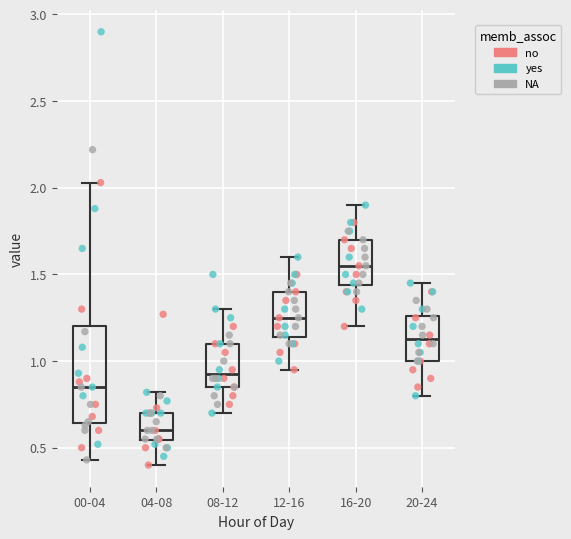

Comparing the boxes themselves (not the whiskers), which one is the tallest?

00-04